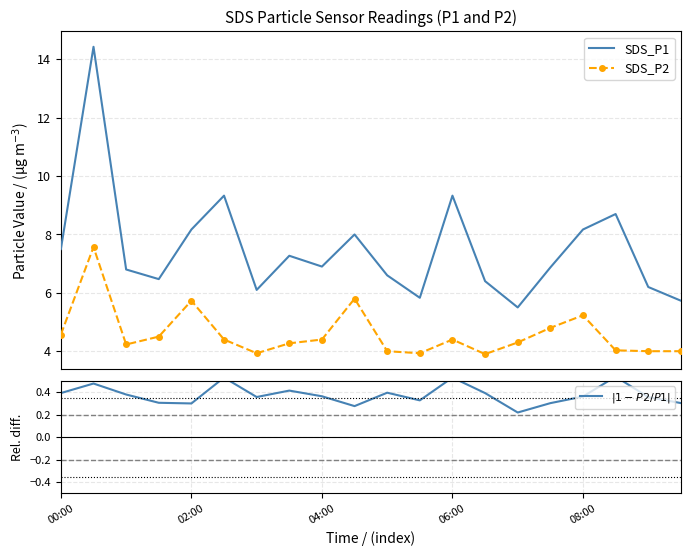

What is the value of the $|1 - P2/P1|$ point at the 20th from the left?

0.3